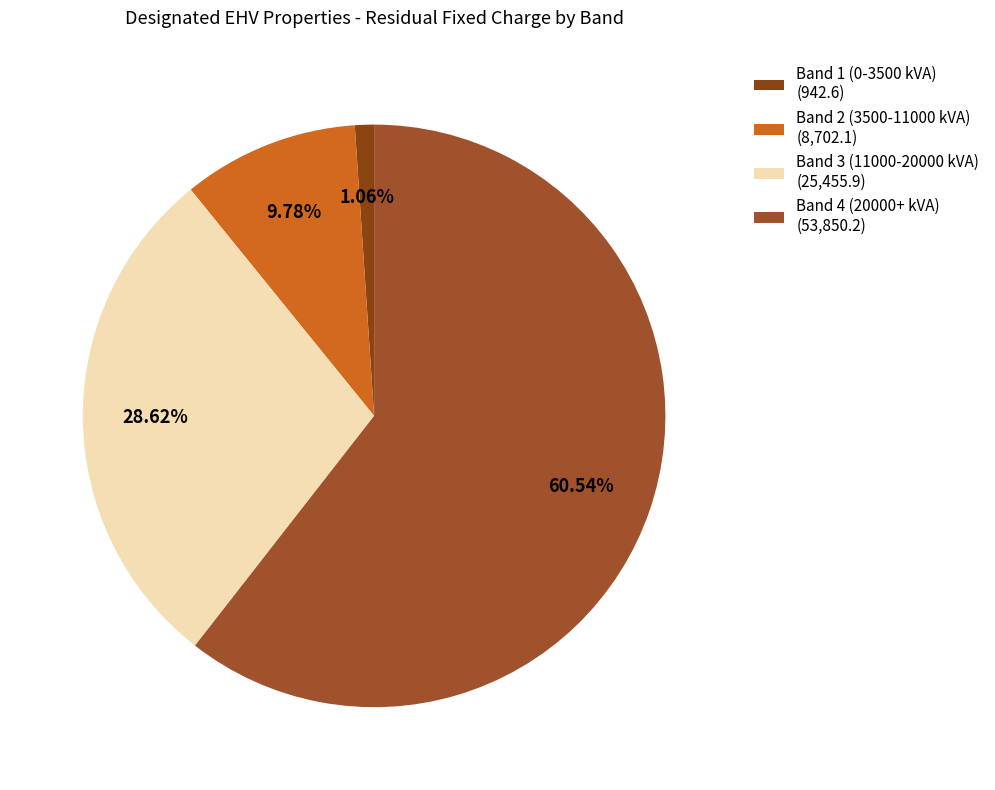

The Band 1 (0-3500 kVA) slice represents 11% of the pie. True or false?

False